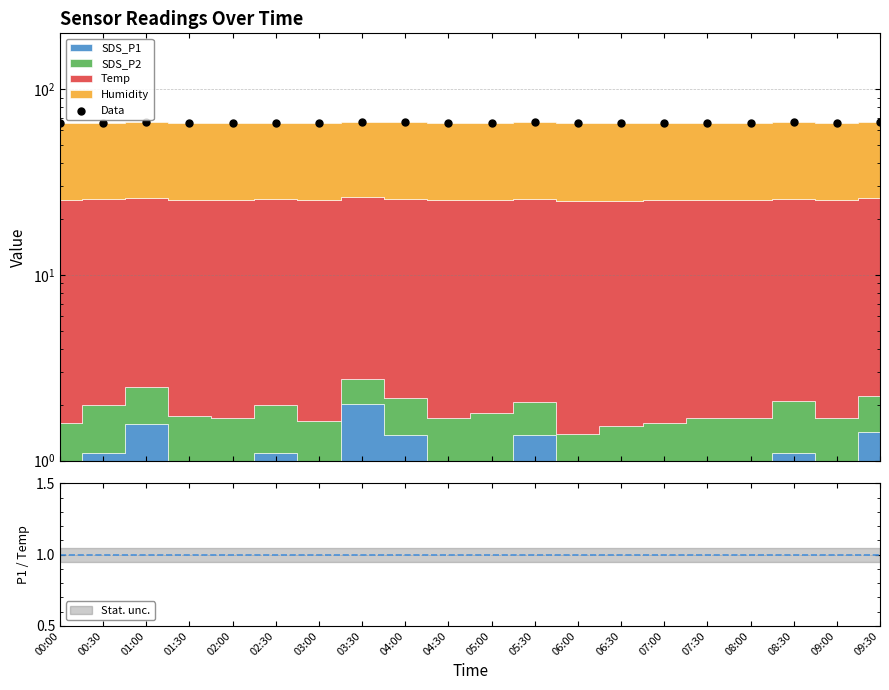

What is the change in value from 03:30 to 05:30?

-0.7